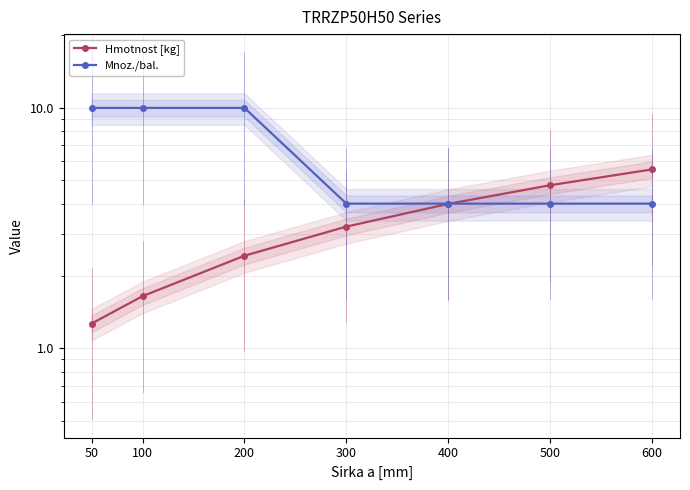

What are all the series names shown in the legend?

Hmotnost [kg], Mnoz./bal.